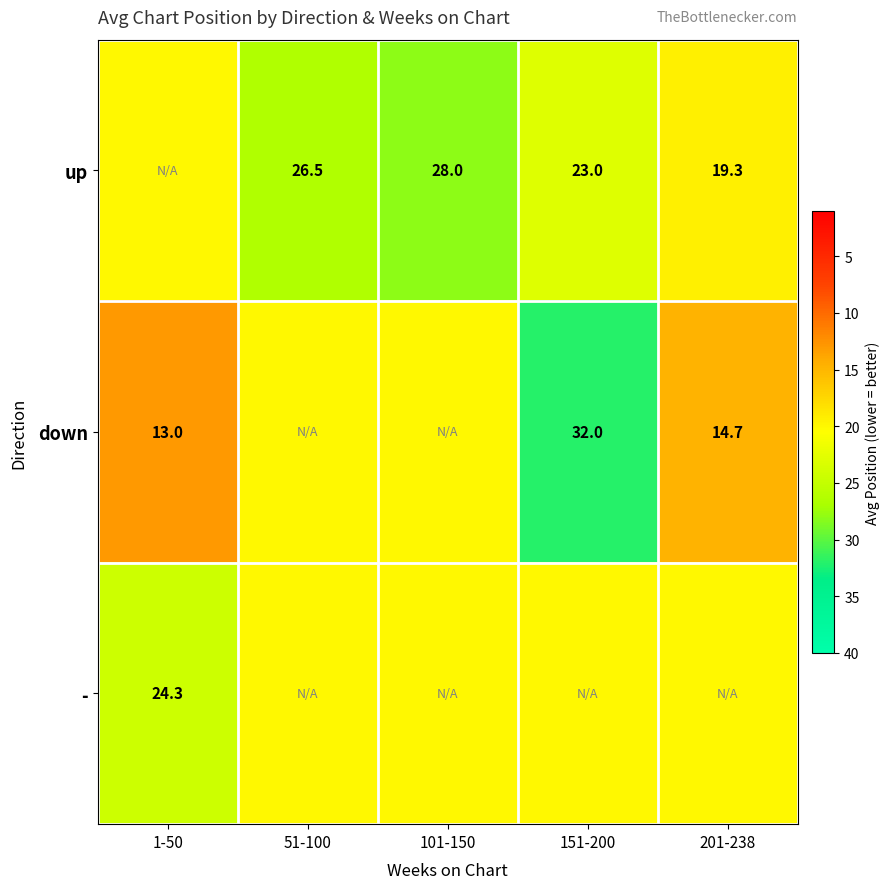

True or false: up has a value of 32.8 at 201-238.

False